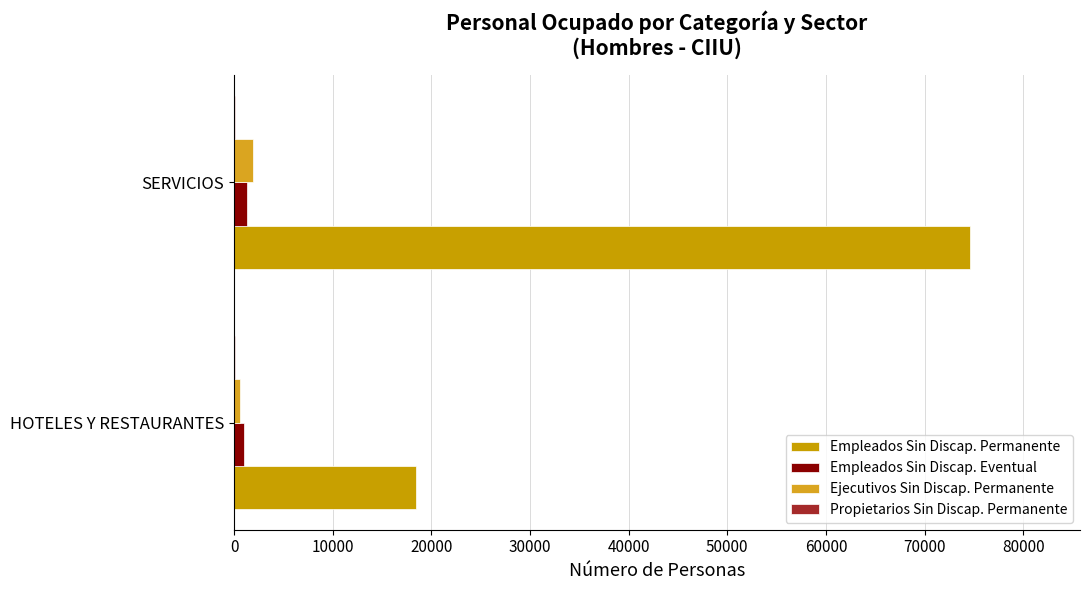

Which series has the largest total across all categories?

Empleados Sin Discap. Permanente